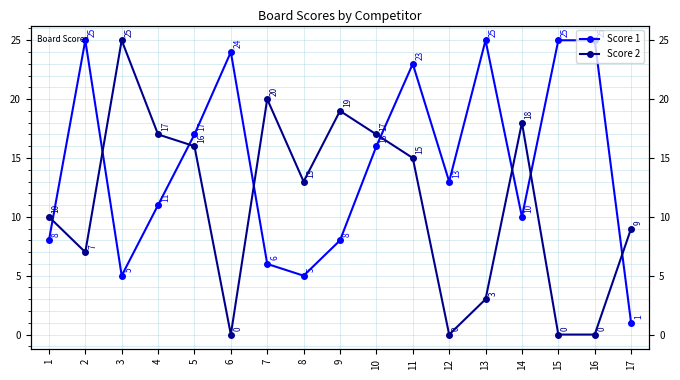

The Score 1 series shows 5 at 3. True or false?

True